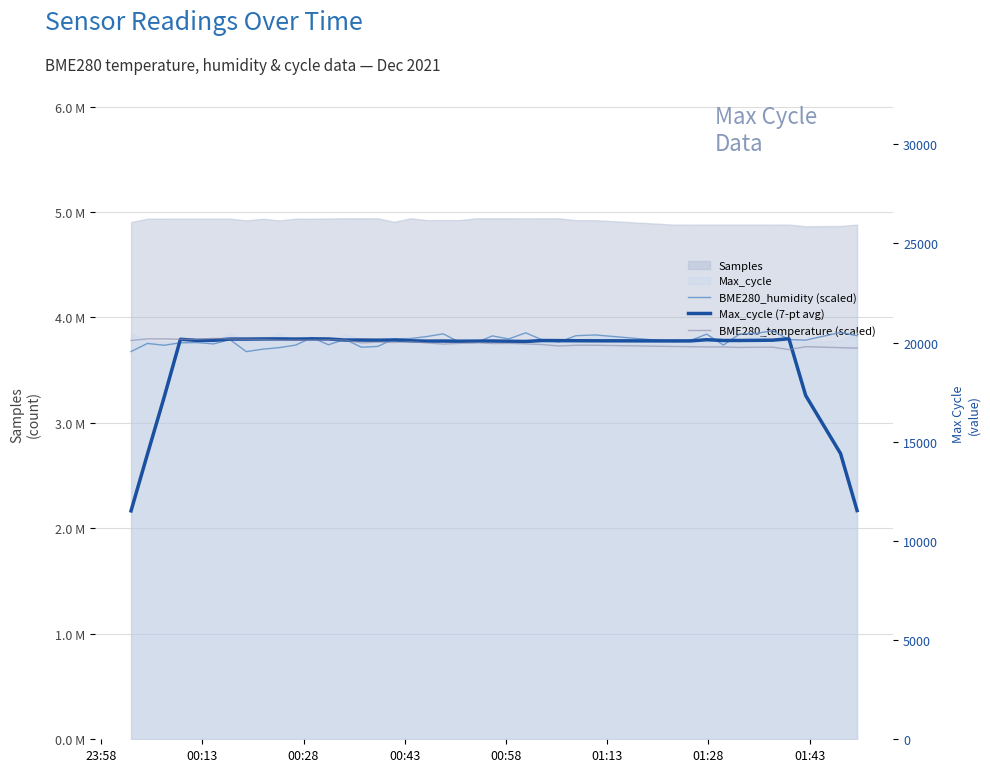

How many times do BME280_humidity (scaled) and BME280_temperature (scaled) cross each other?

7